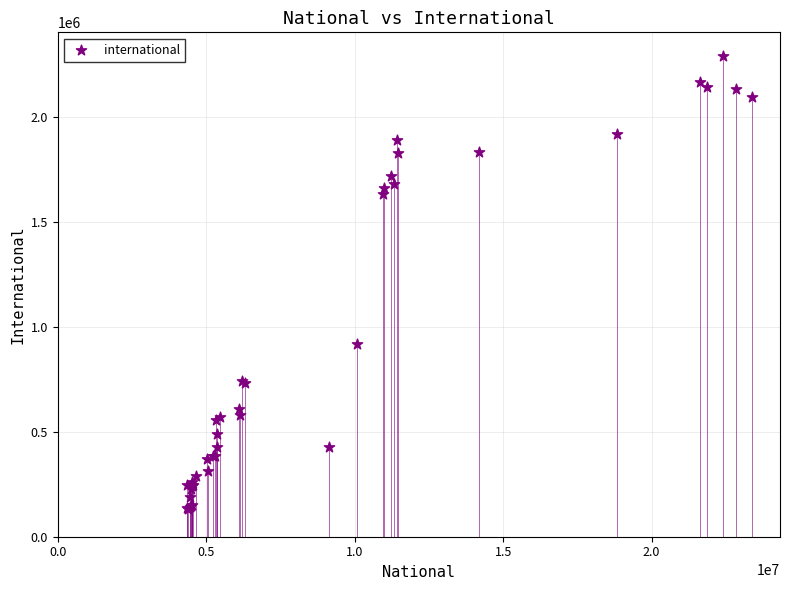

What Y value in the scatter plot is closest to 1211971?

920541